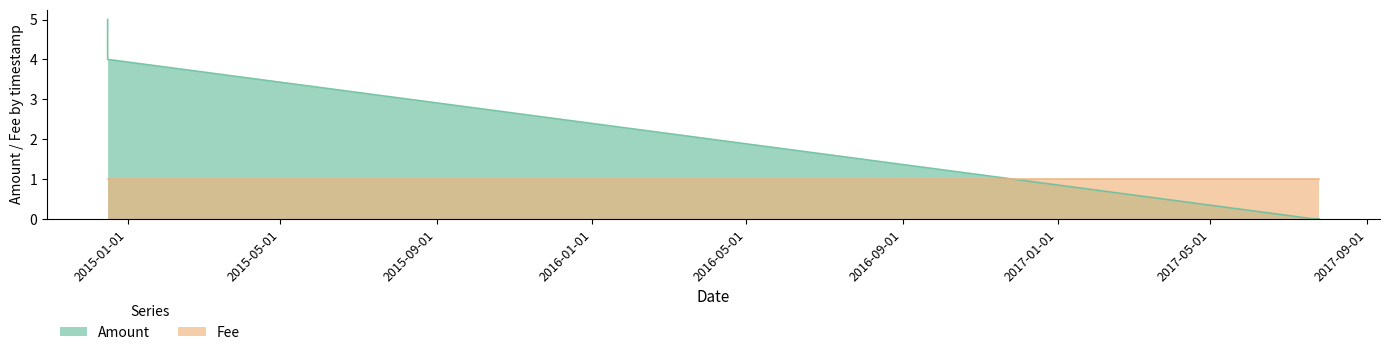

How many times do Fee and Amount cross each other?

1